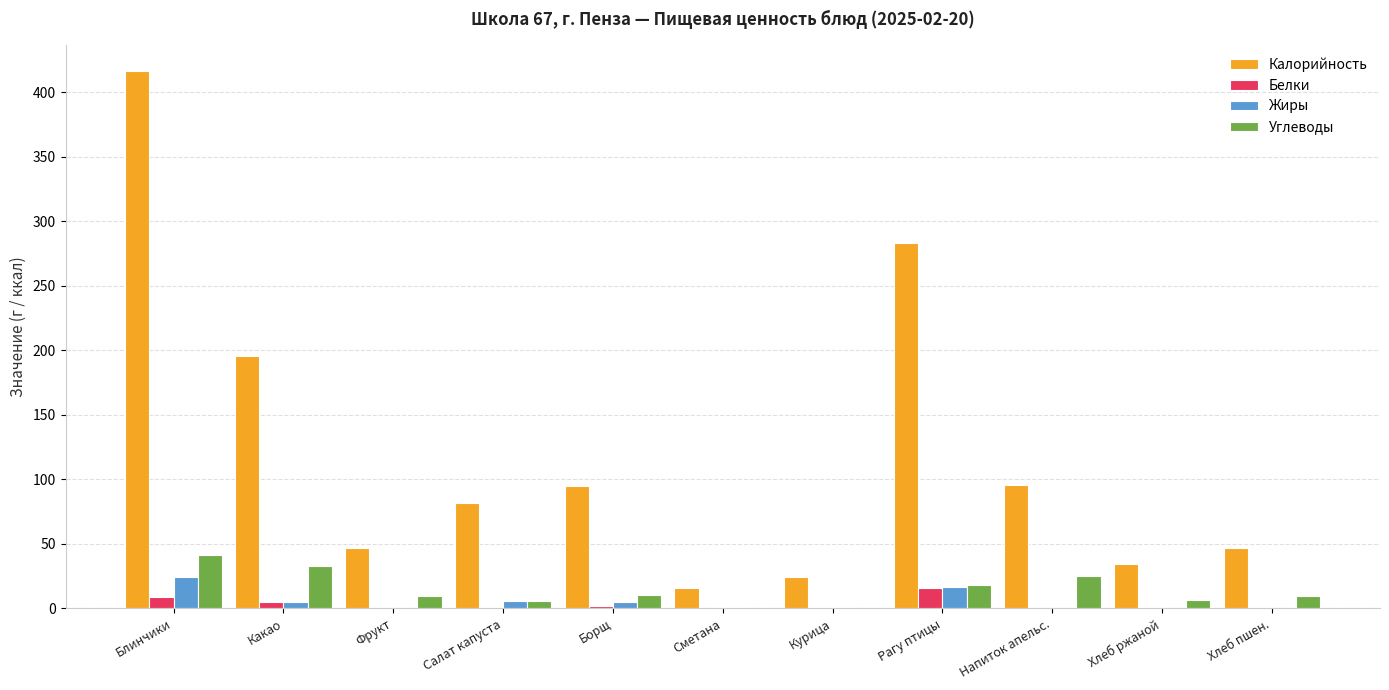

What is the maximum value for Углеводы?

41.3